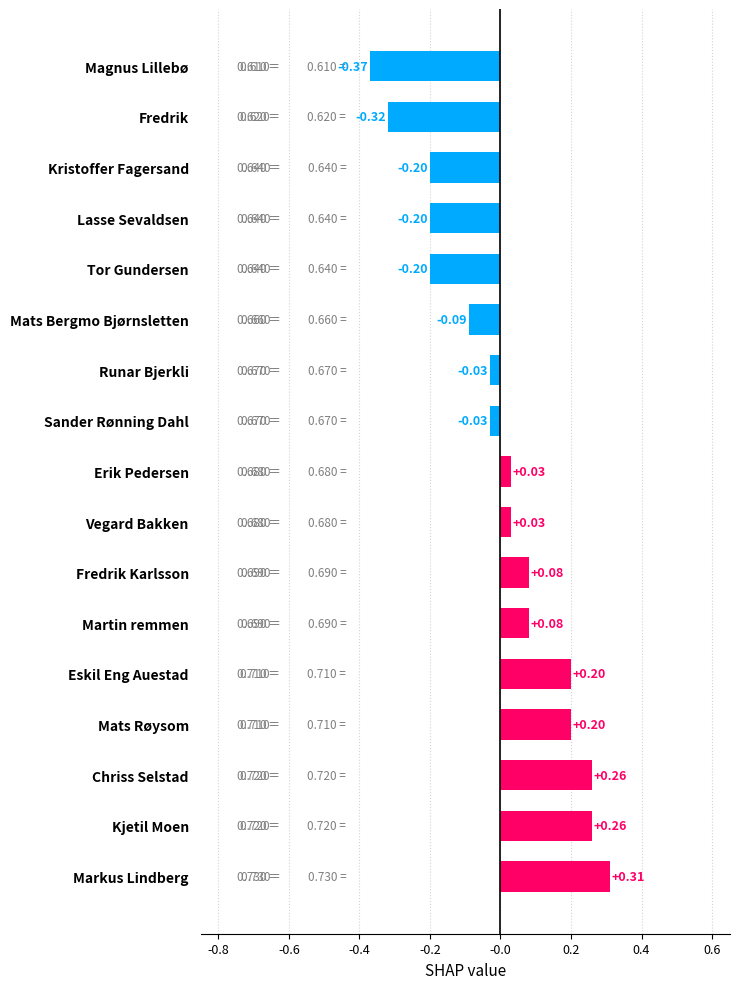

Are the bars grouped side by side (vs. stacked)?

No